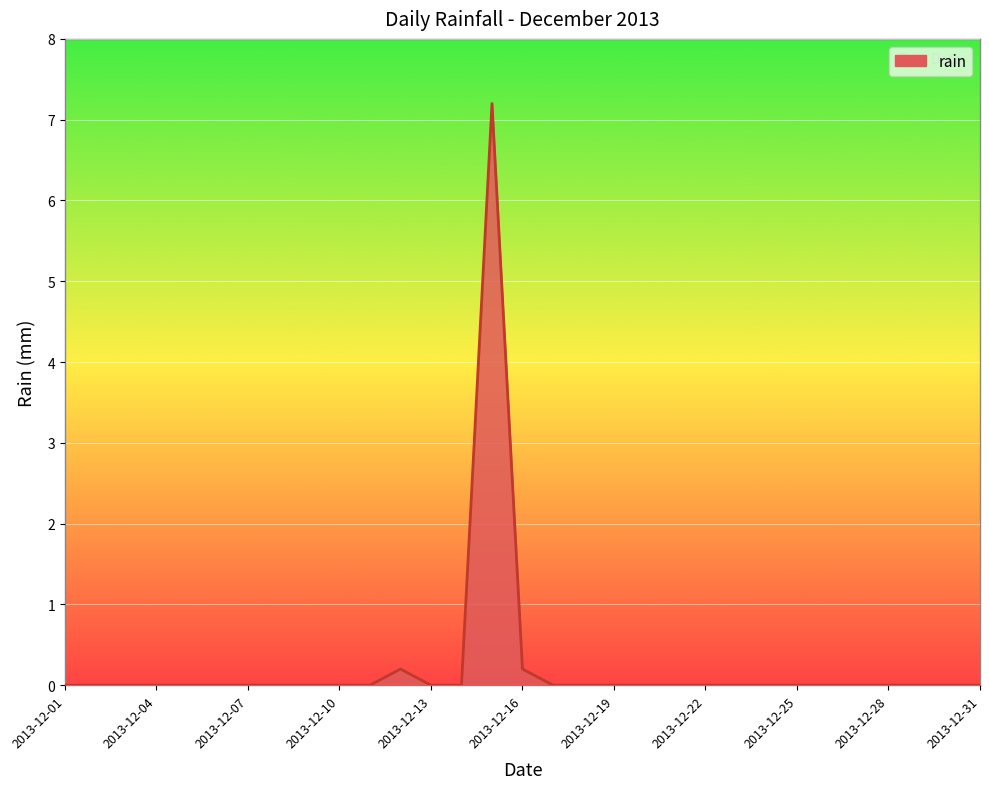

Reading left to right, transcribe all the data shown in this chart.

2013-12-01=0.0	2013-12-02=0.0	2013-12-03=0.0	2013-12-04=0.0	2013-12-05=0.0	2013-12-06=0.0	2013-12-07=0.0	2013-12-08=0.0	2013-12-09=0.0	2013-12-10=0.0	2013-12-11=0.0	2013-12-12=0.2	2013-12-13=0.0	2013-12-14=0.0	2013-12-15=7.2	2013-12-16=0.2	2013-12-17=0.0	2013-12-18=0.0	2013-12-19=0.0	2013-12-20=0.0	2013-12-21=0.0	2013-12-22=0.0	2013-12-23=0.0	2013-12-24=0.0	2013-12-25=0.0	2013-12-26=0.0	2013-12-27=0.0	2013-12-28=0.0	2013-12-29=0.0	2013-12-30=0.0	2013-12-31=0.0